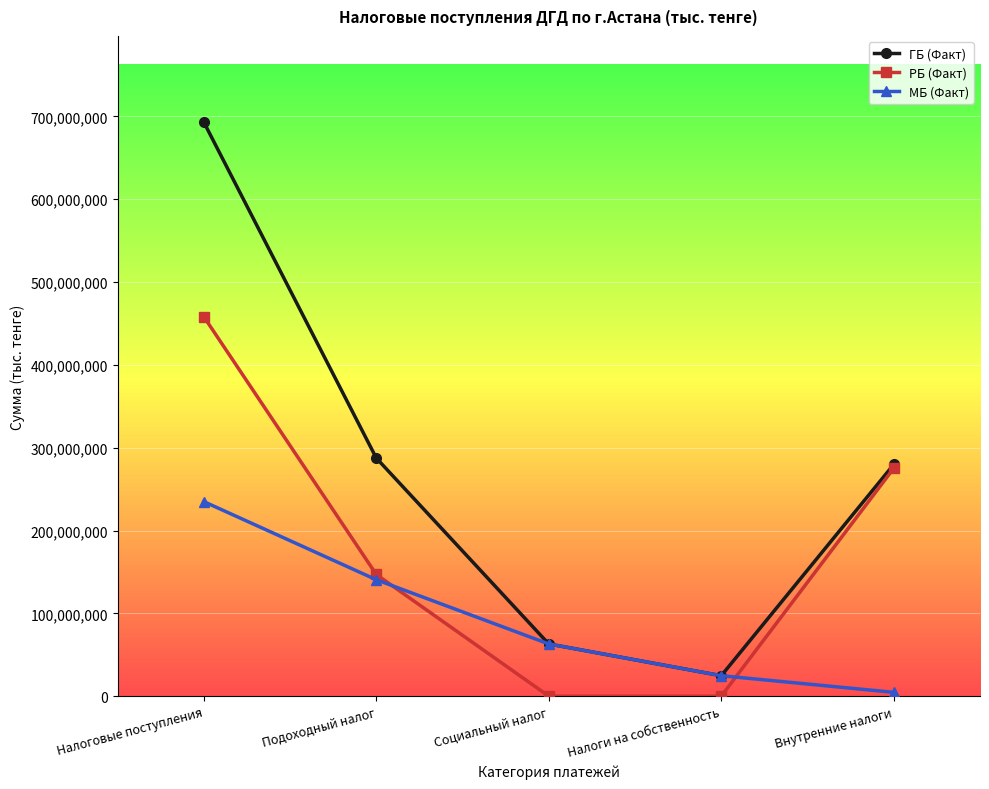

What is the lowest value of the ГБ (Факт) series?

24688205